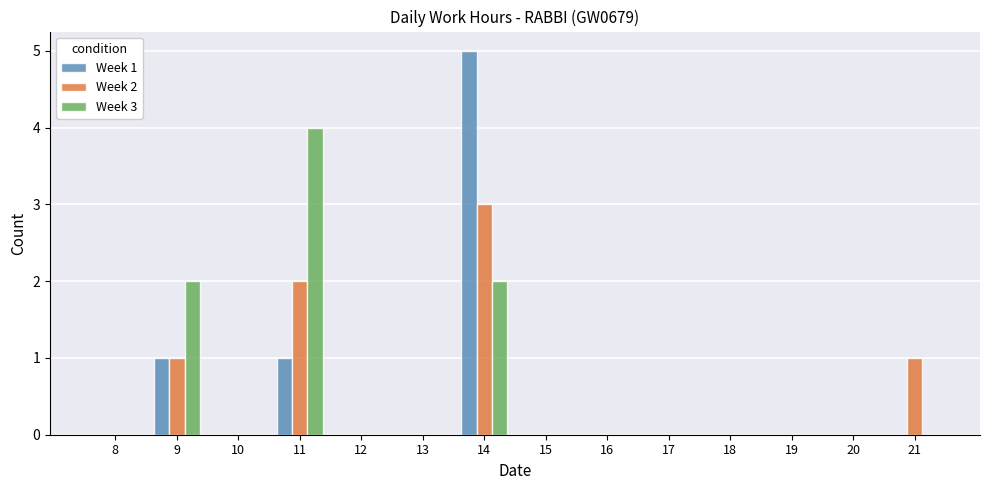

At which category is the sum across all series the highest?

14